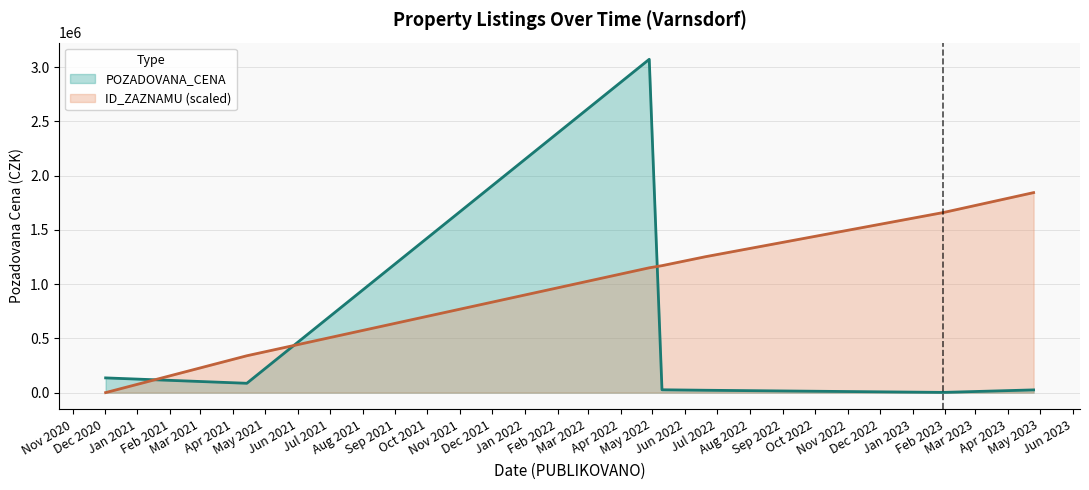

What is the spread (max minus min) of values at 2020-12-02?

135692.0